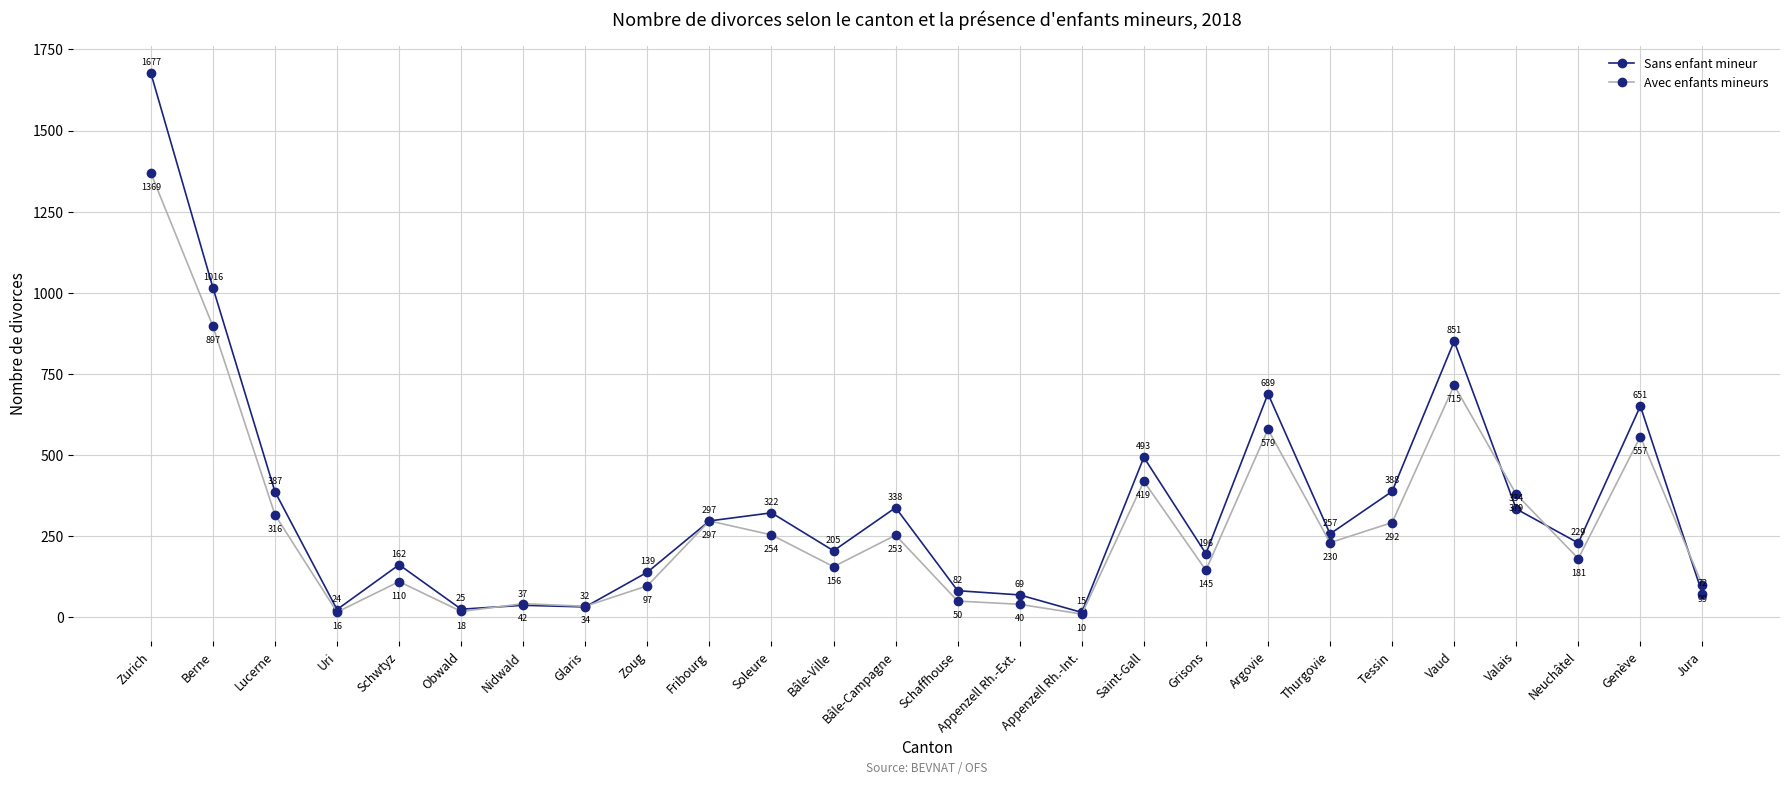

Which category has the lowest value in the Avec enfants mineurs series?

Appenzell Rh.-Int.